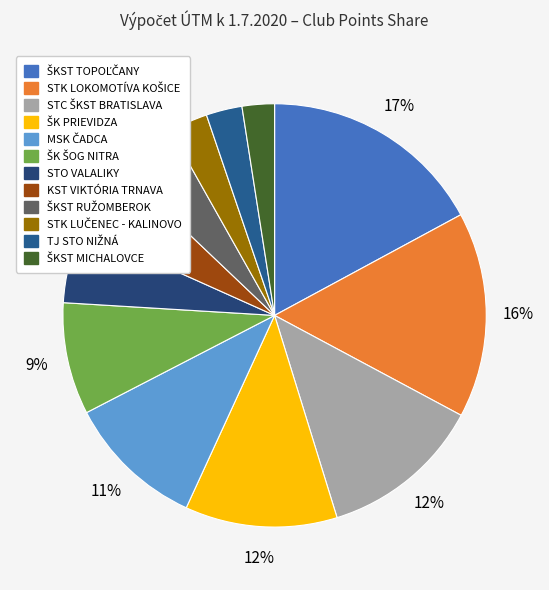

What percentage is NOT represented by STO VALALIKY?

94.2%